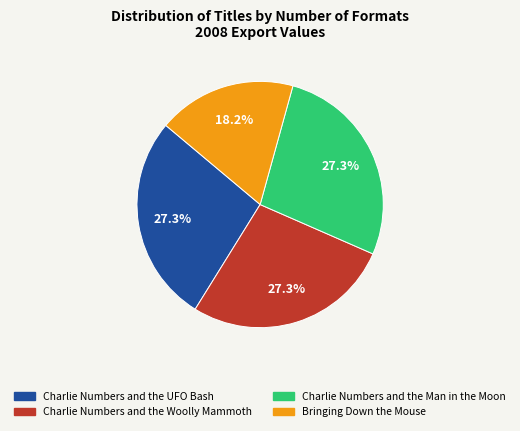

How many slices are in this pie chart?

4